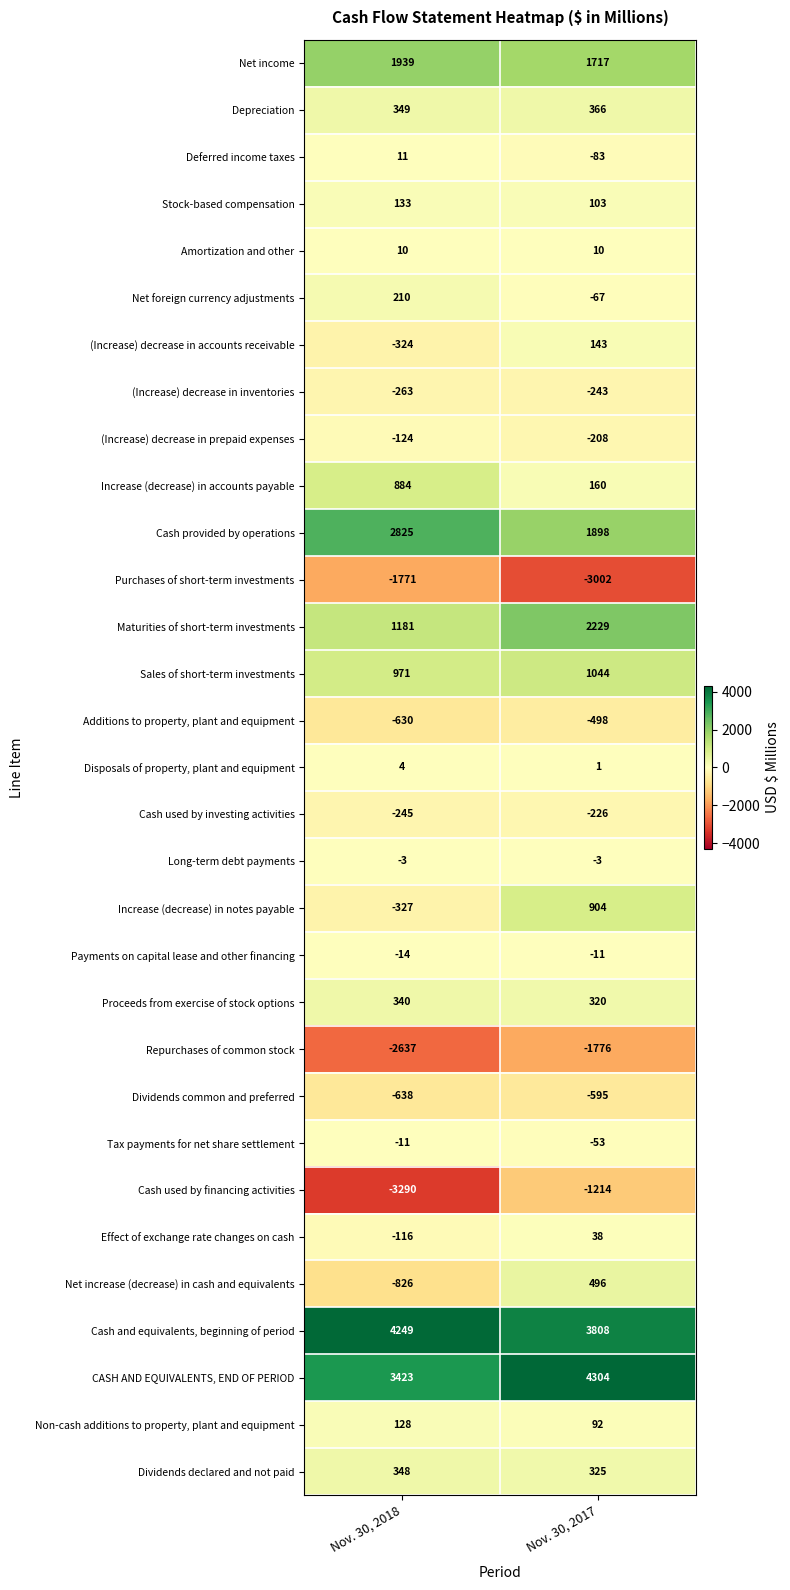

How many distinct data groups are displayed?

31